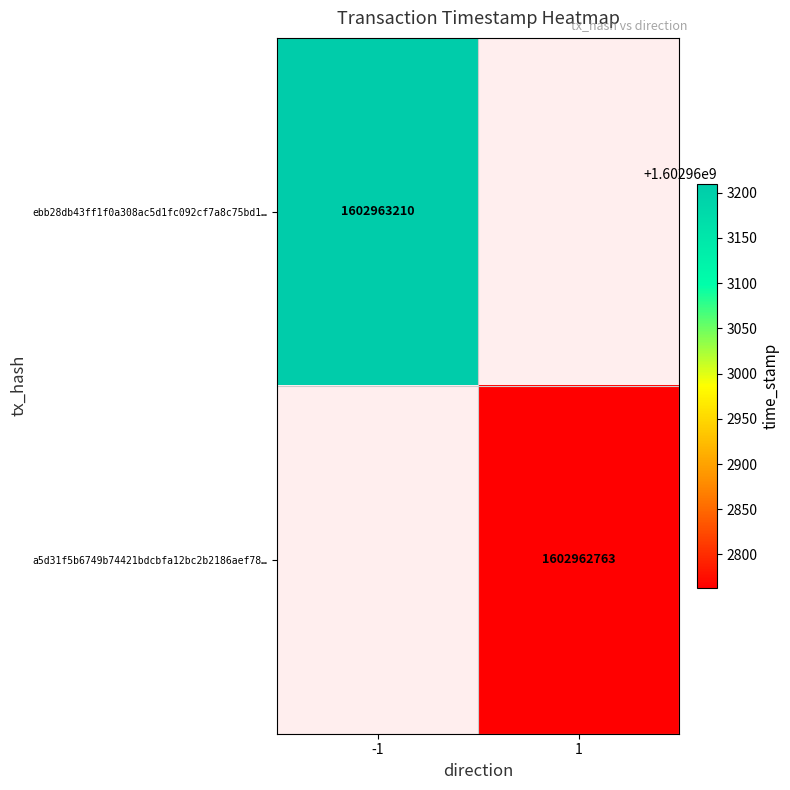

The a5d31f5b6749b74421bdcbfa12bc2b2186aef78 series shows 2 at direction. True or false?

False